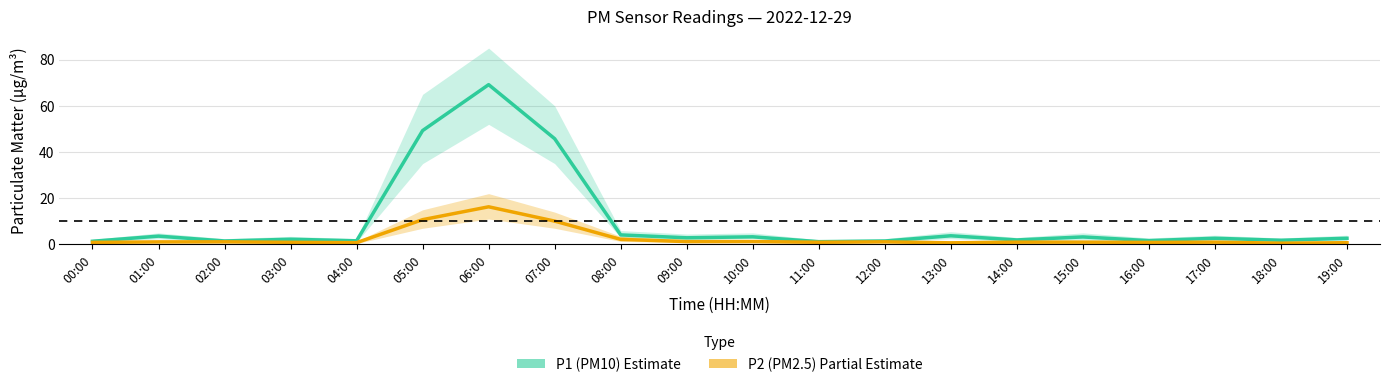

At which category does P1 (PM10) reach its first local peak?

01:00